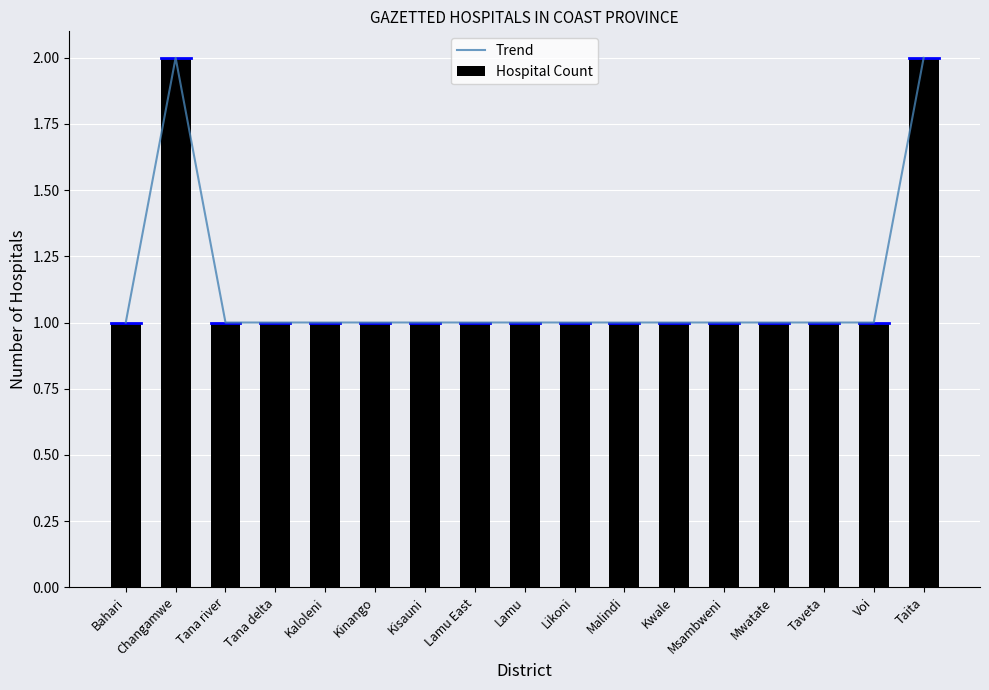

Between Kaloleni and Changamwe, which is larger?

Changamwe